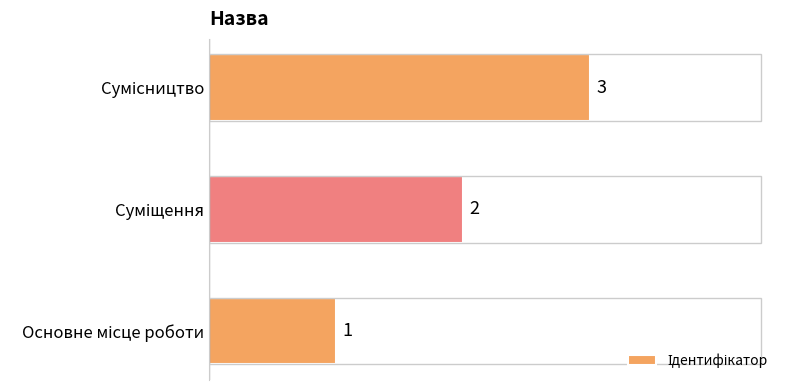

What is the sum of all values?

6